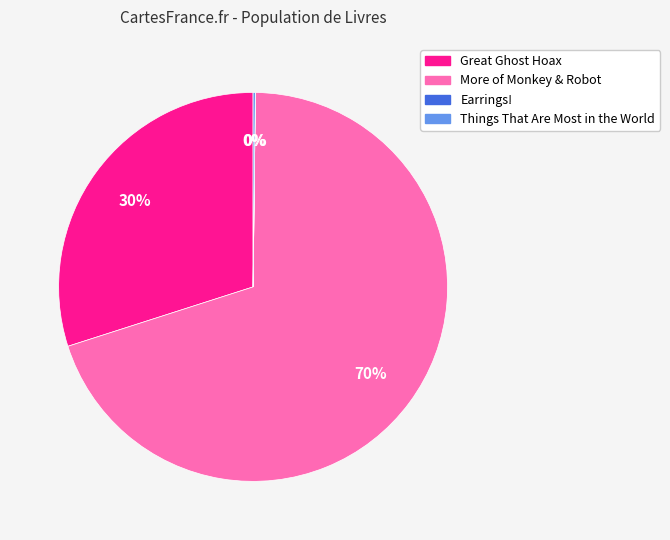

Does any single category account for the majority?

Yes